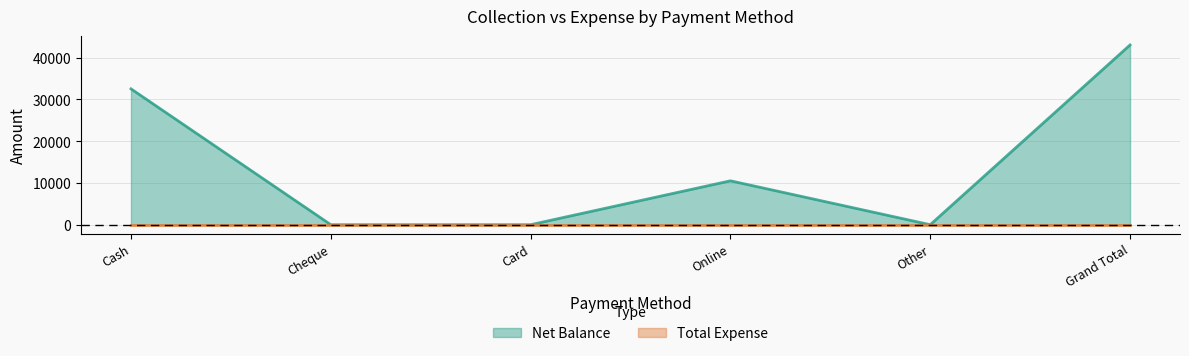

How many values are above zero?

3